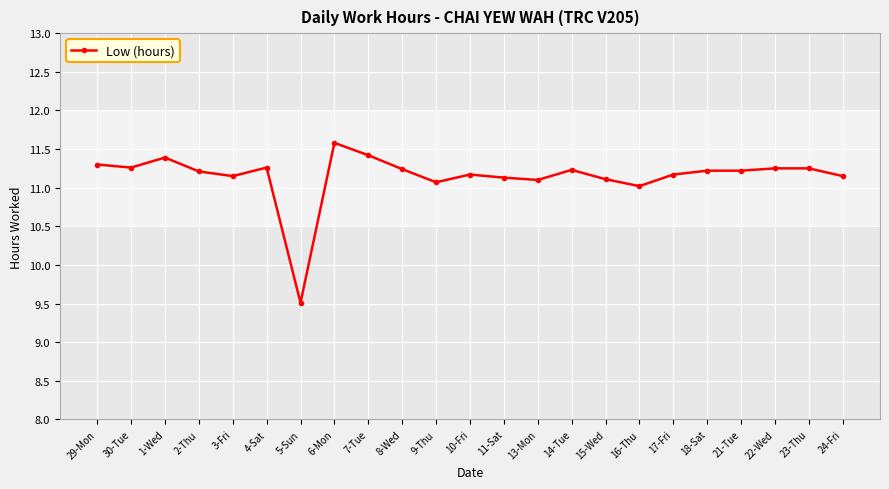

How many lines are shown in the chart?

1